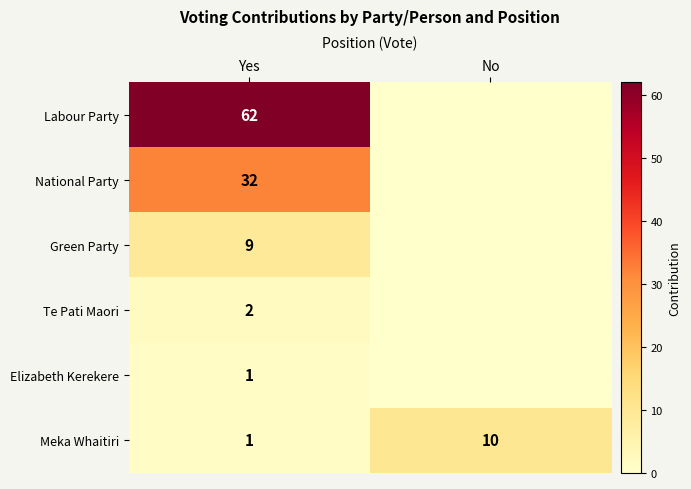

The value of Labour Party at Yes is 25. True or false?

False